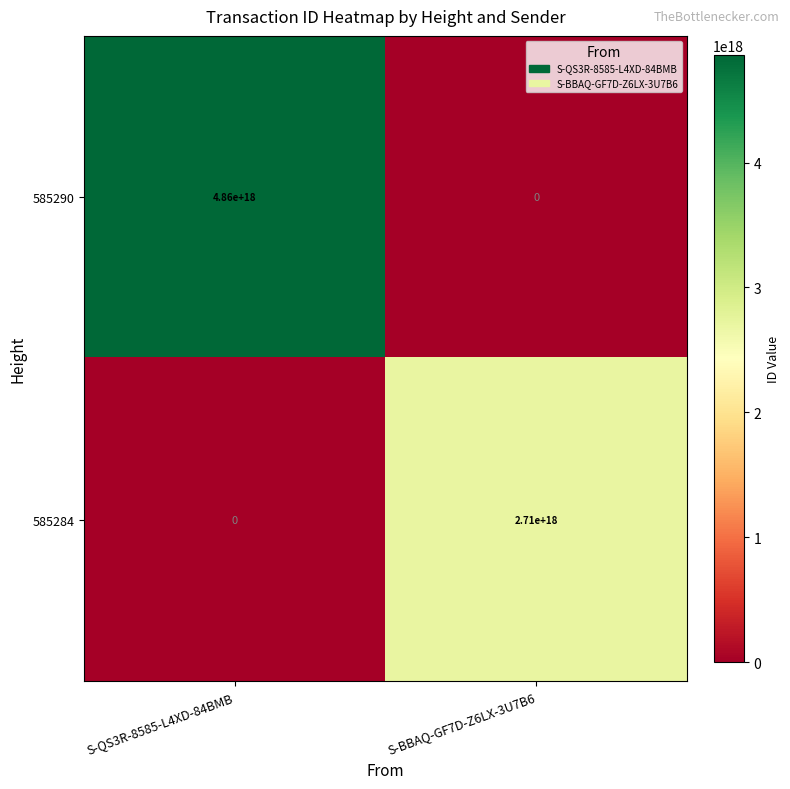

Where is 585290 nearest to the value 2430000000000000000?

S-QS3R-8585-L4XD-84BMB